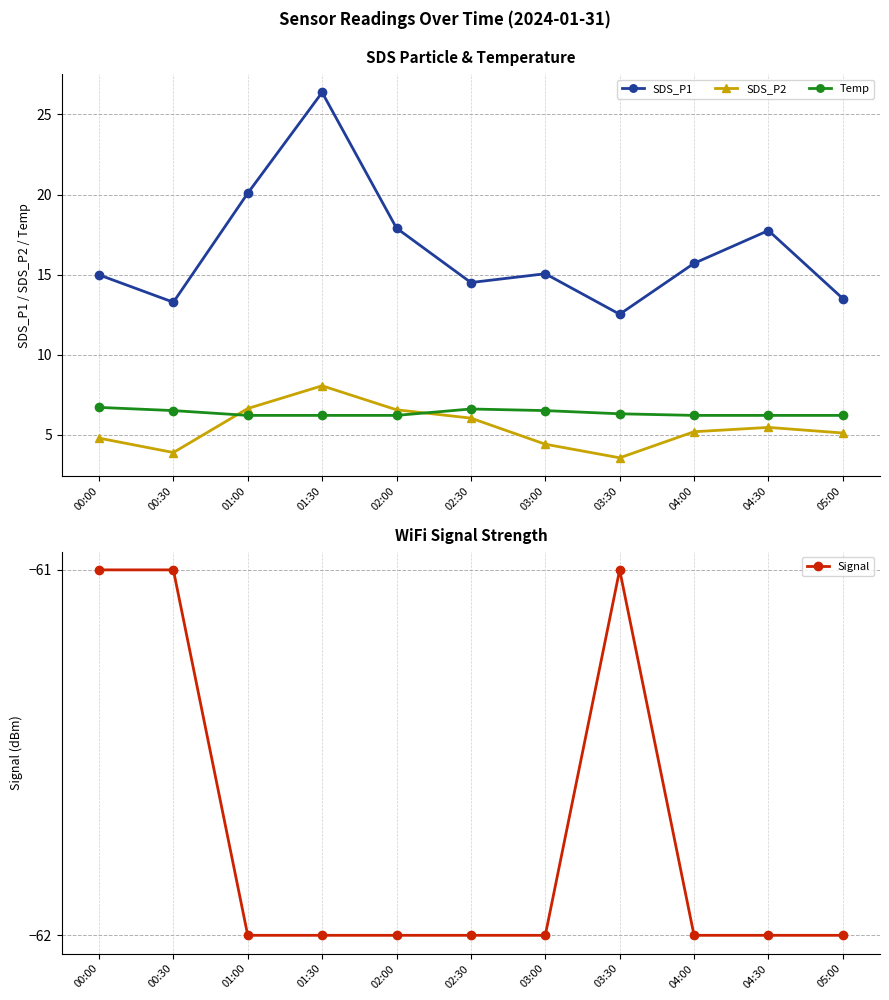

What is the value of the Signal point at the 1st from the left?

-61